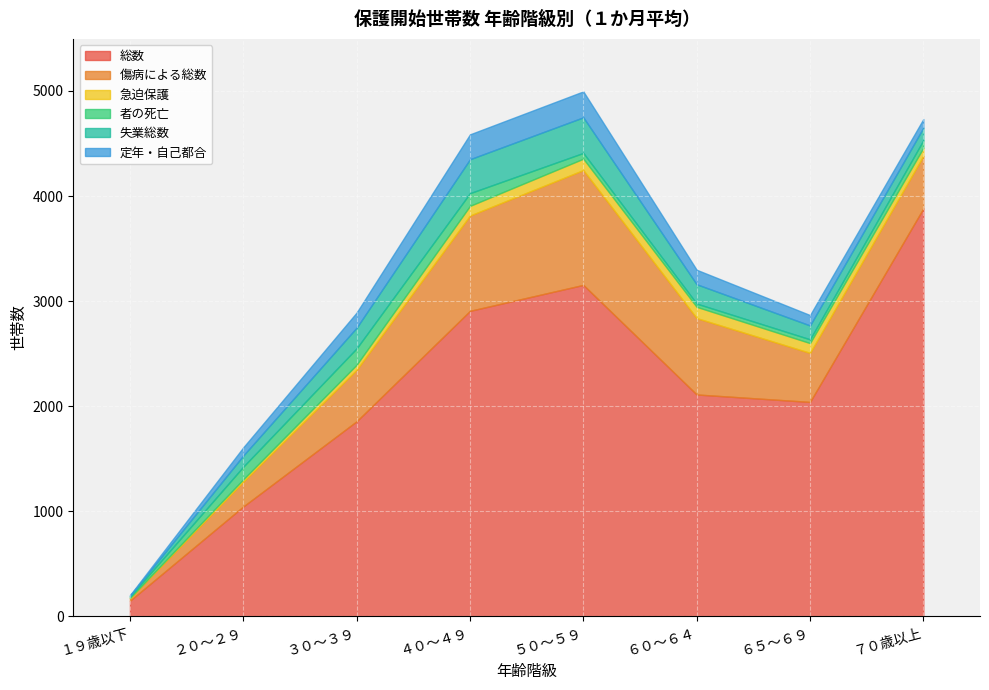

True or false: 傷病による総数 and 者の死亡 intersect in this chart.

False